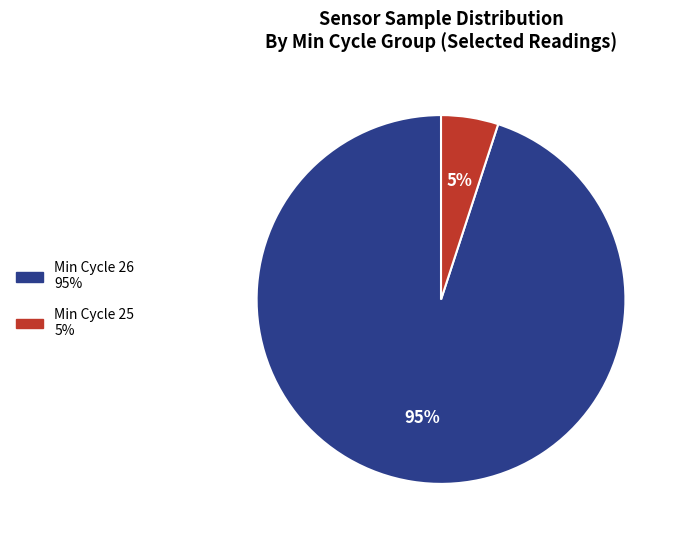

Is there any slice that represents more than half of the pie?

Yes